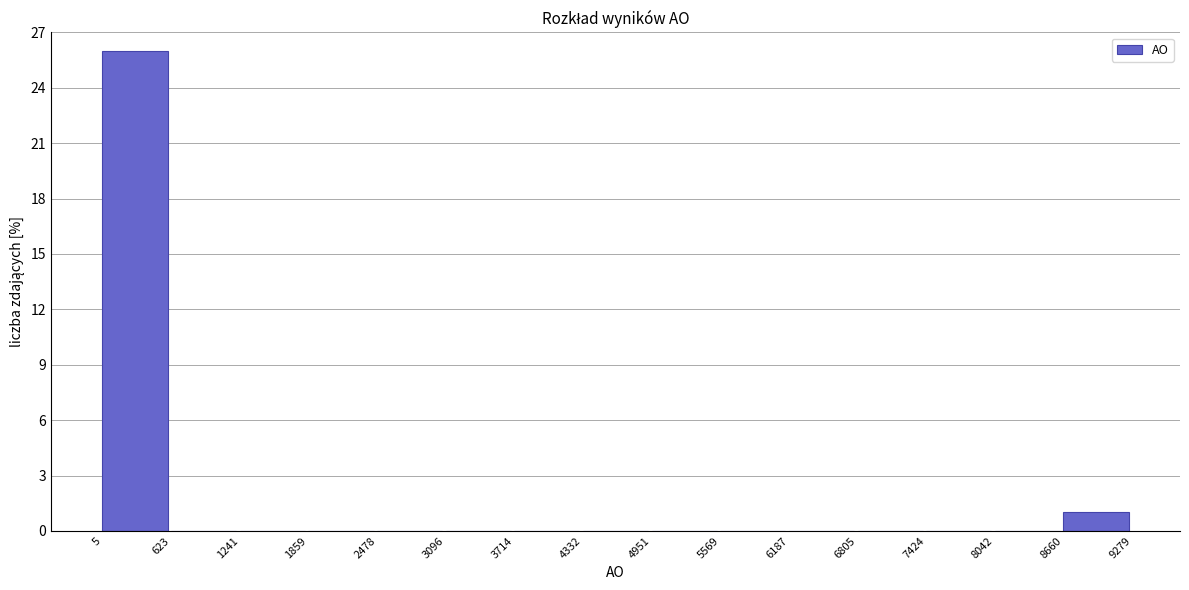

Which range on the x-axis has the tallest bar?

5 to 623